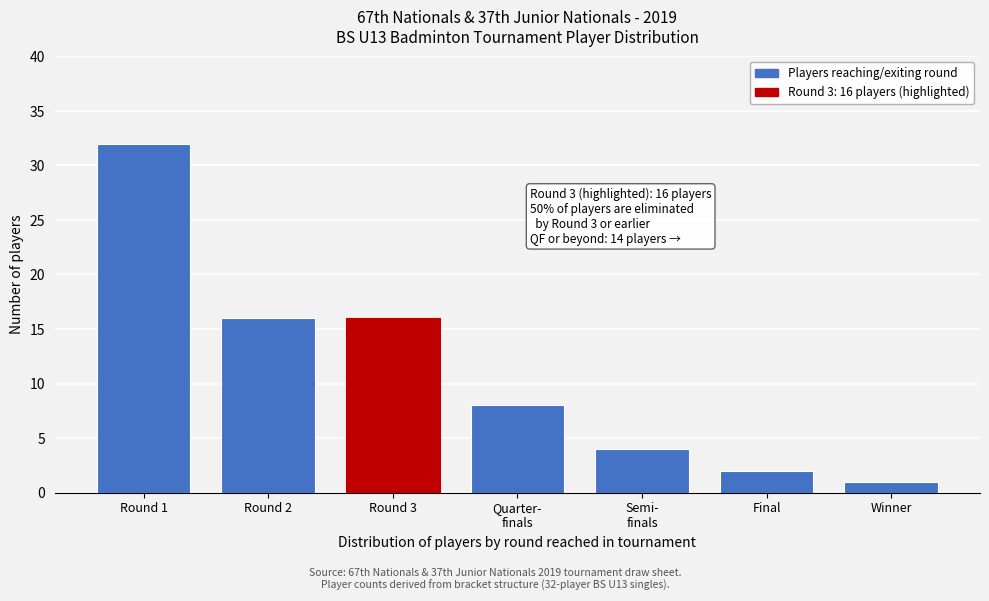

Reading right to left, what are all the values shown in this chart?

1	2	4	8	16	16	32